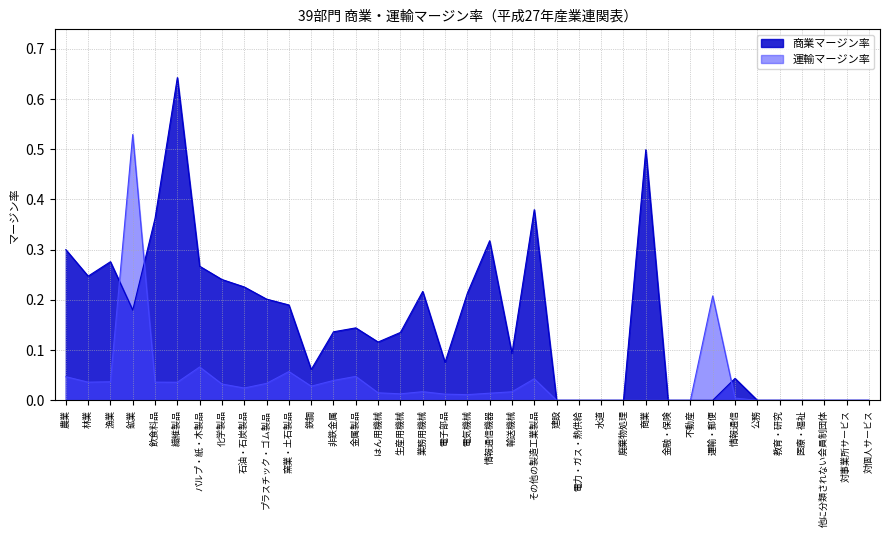

Rank the series by their average value, from highest to lowest.

商業マージン率, 運輸マージン率